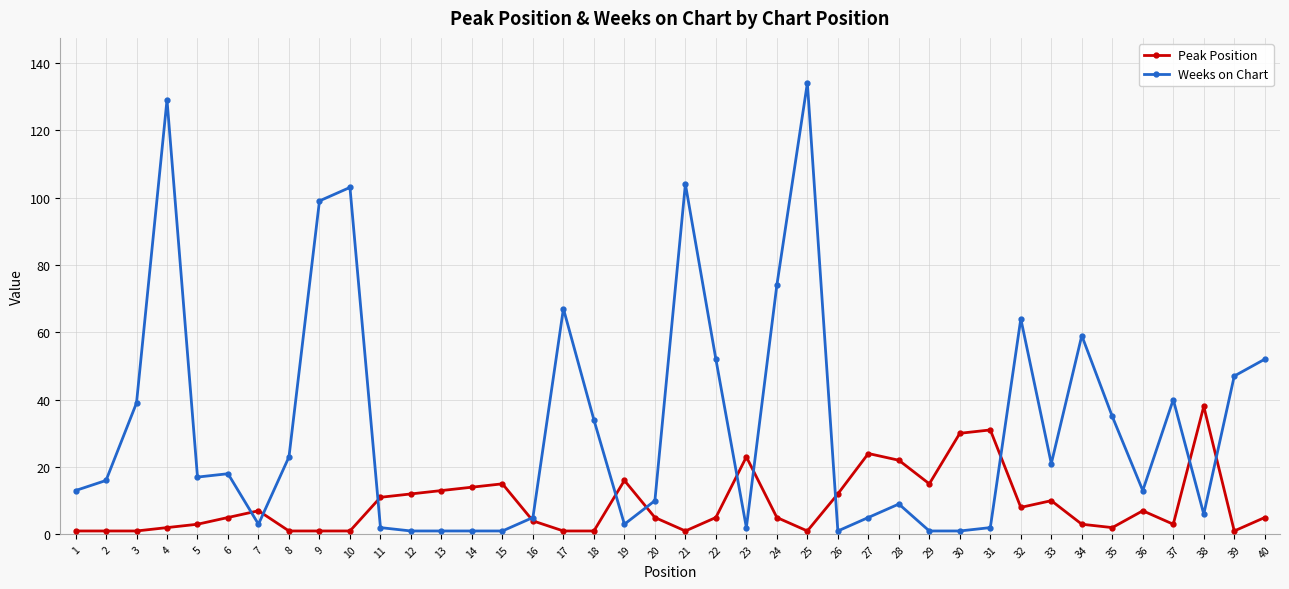

Which series has the largest total across all categories?

Weeks on Chart